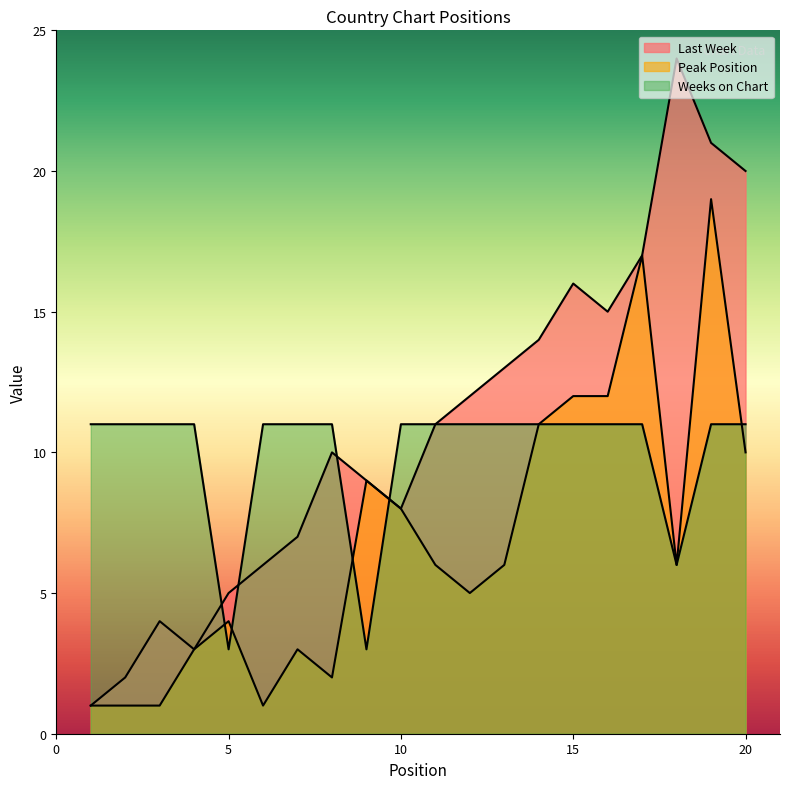

Count the number of categories in the chart.

20